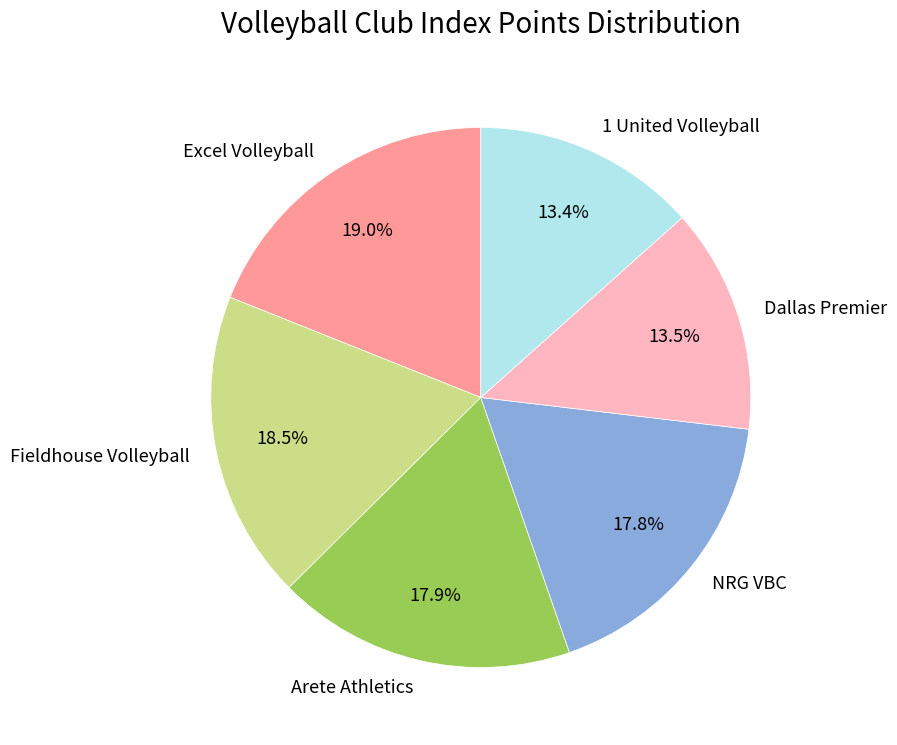

To the nearest percent, what is the combined percentage of NRG VBC and 1 United Volleyball?

31%